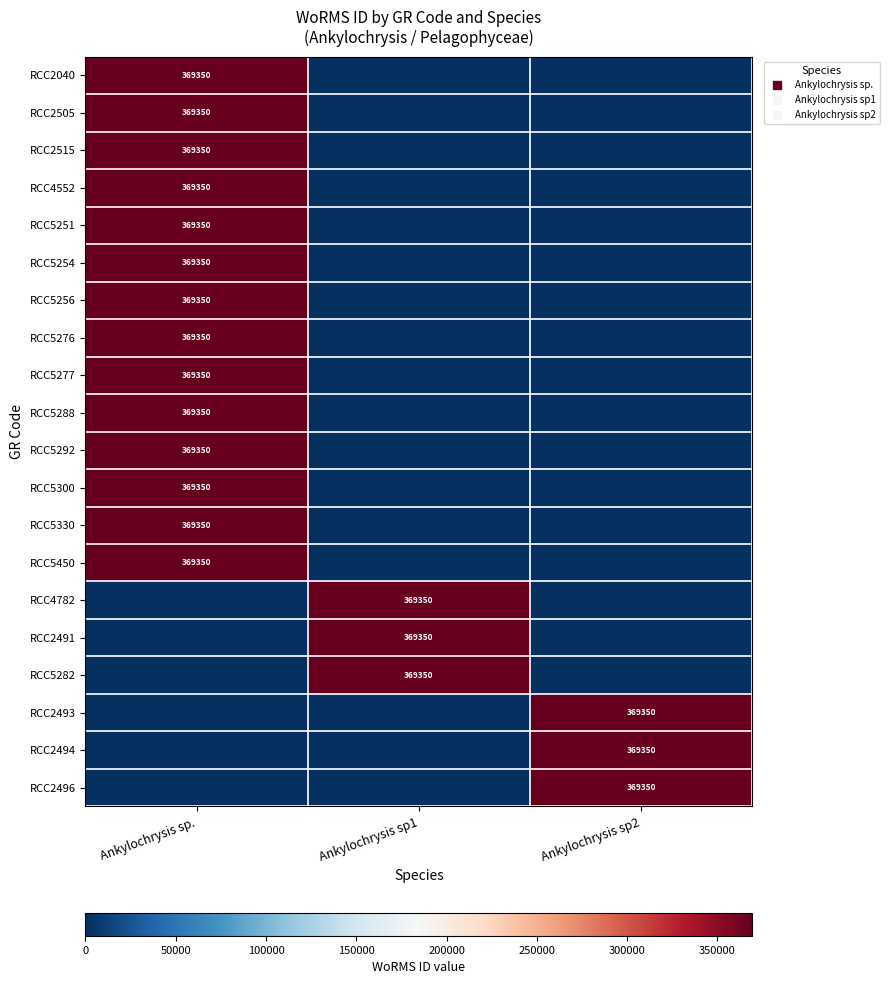

What is the sum of all RCC5330 values?

369350